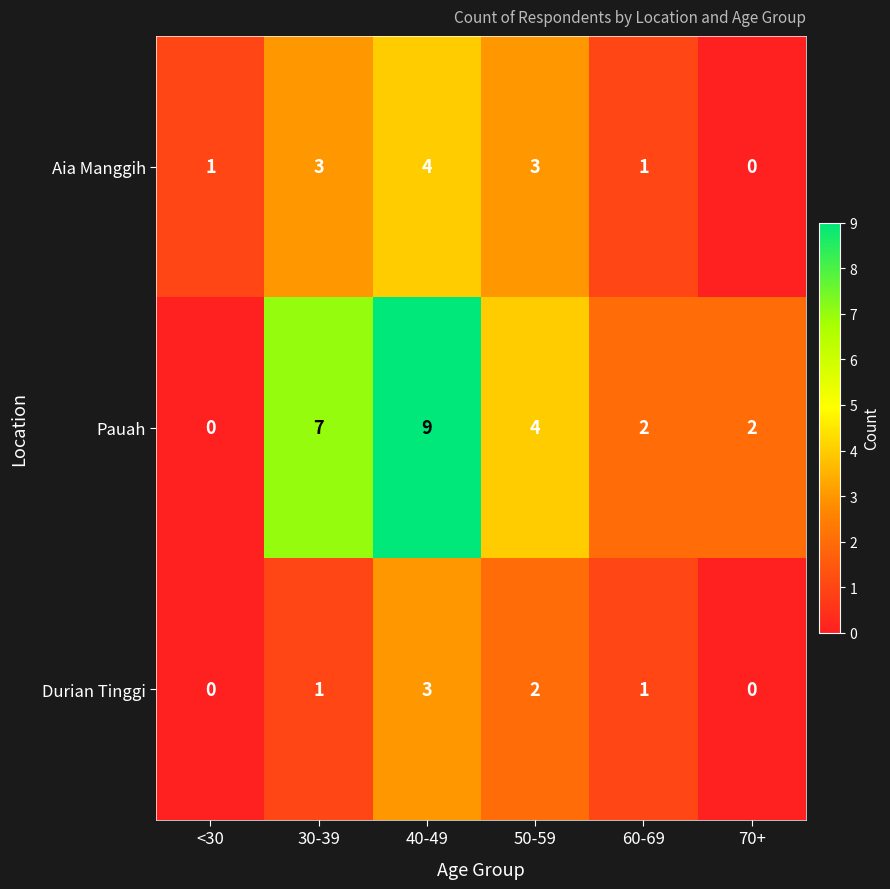

How many data points does each series have?

6